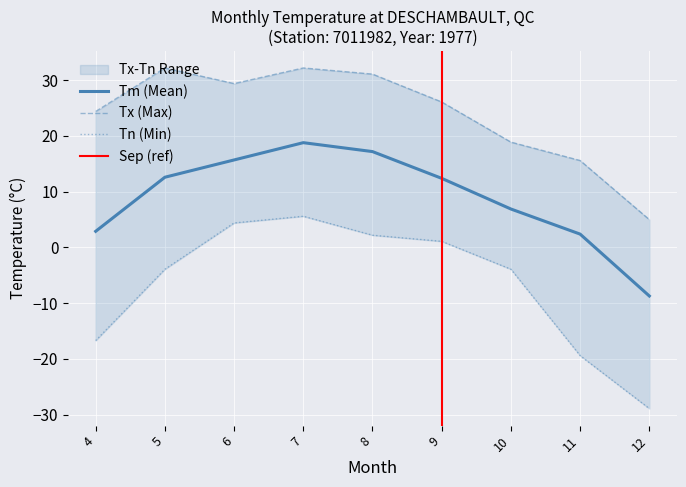

At which label does Tm first exceed 12?

5